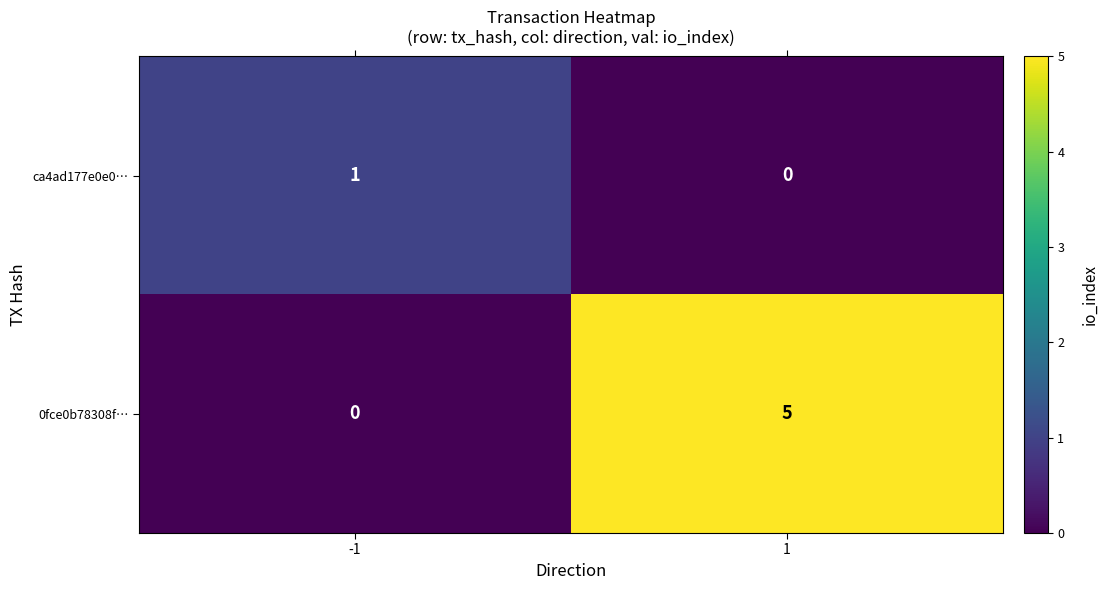

Which category has the highest value across all series?

1